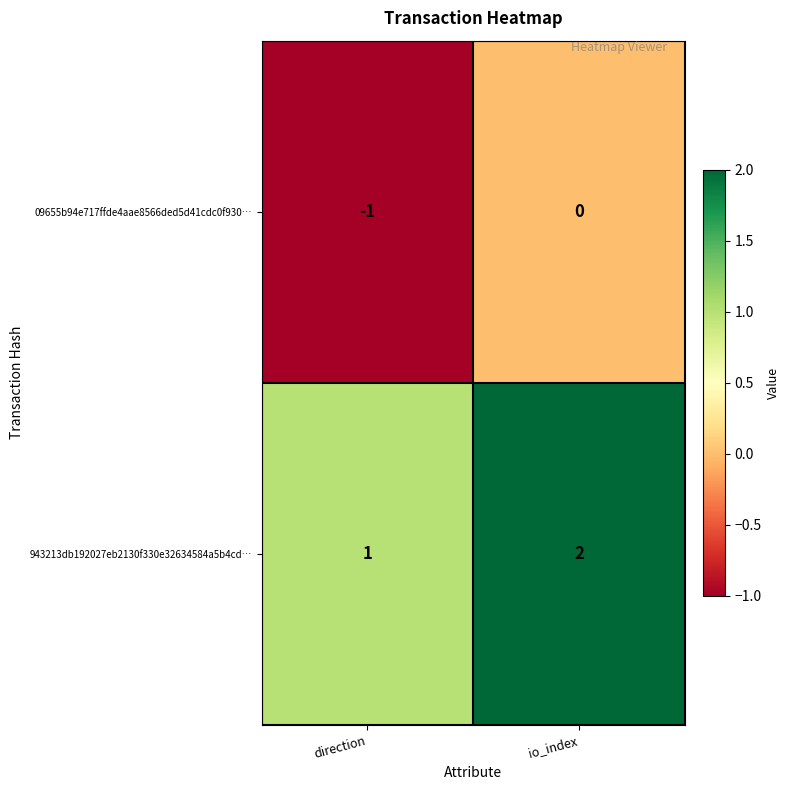

Which category has the highest value across all series?

io_index